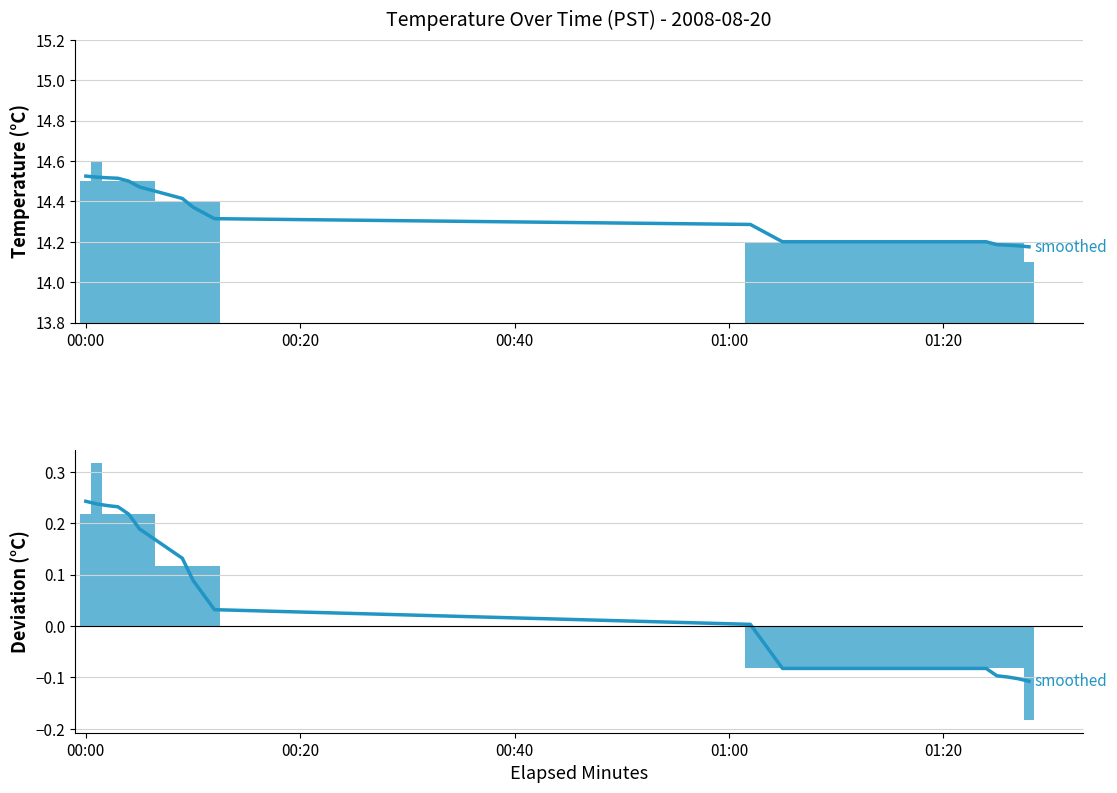

What is the maximum value for Temperature (C)?

14.6